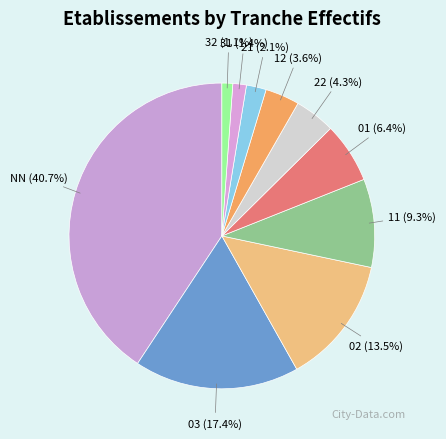

Combined, what portion of the pie is 22 and 21?

6.4%